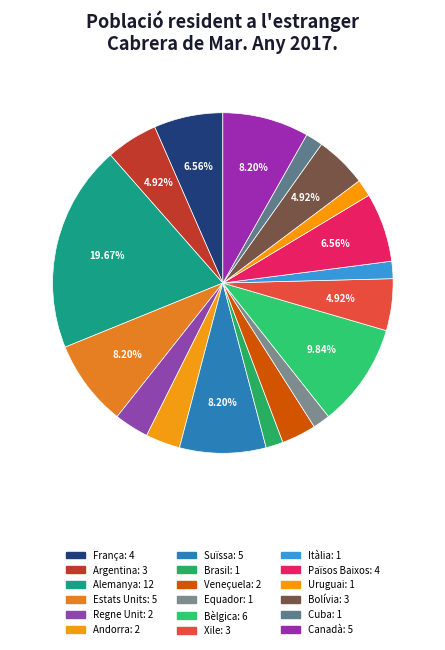

What percentage do Bolívia and Equador together represent?

6.6%